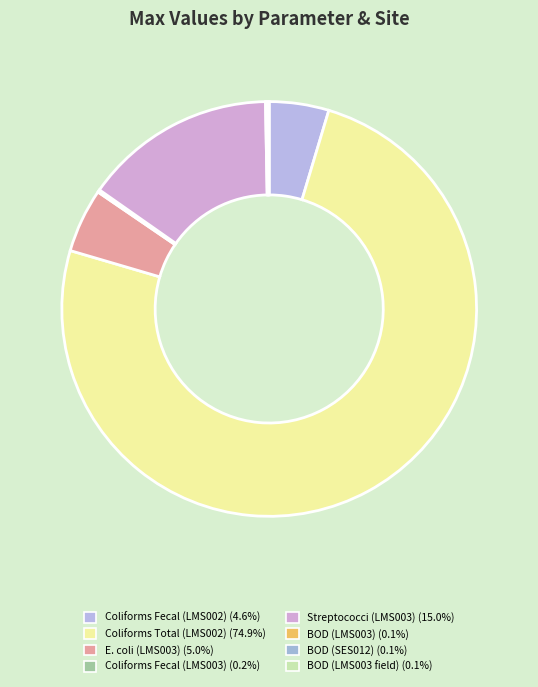

How many segments does this pie chart have?

8